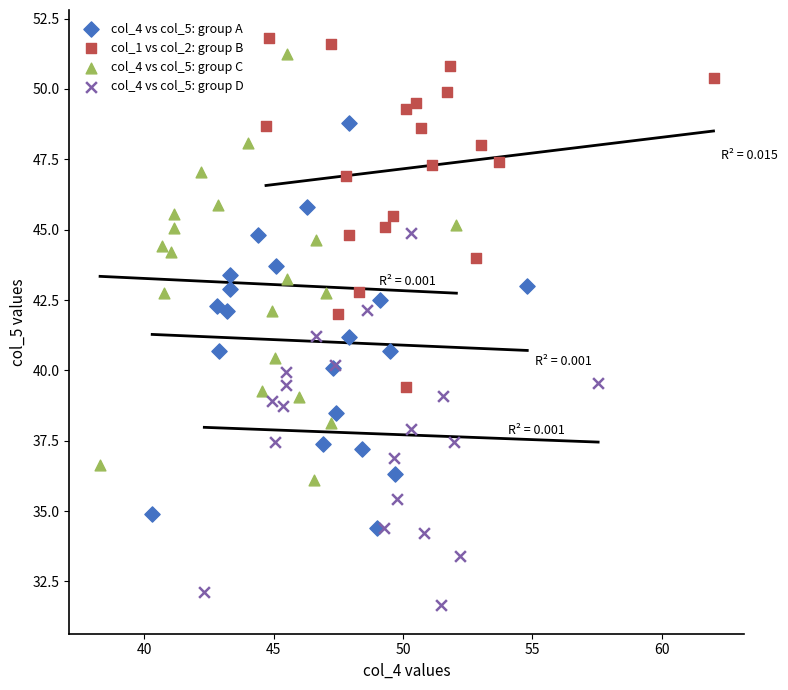

Which series contains the lowest Y value?

col_4 vs col_5: group D